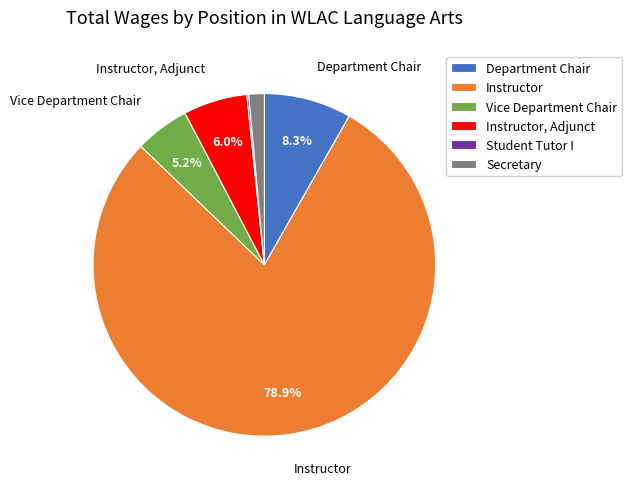

Combined, do Secretary and Instructor account for over 50%?

Yes